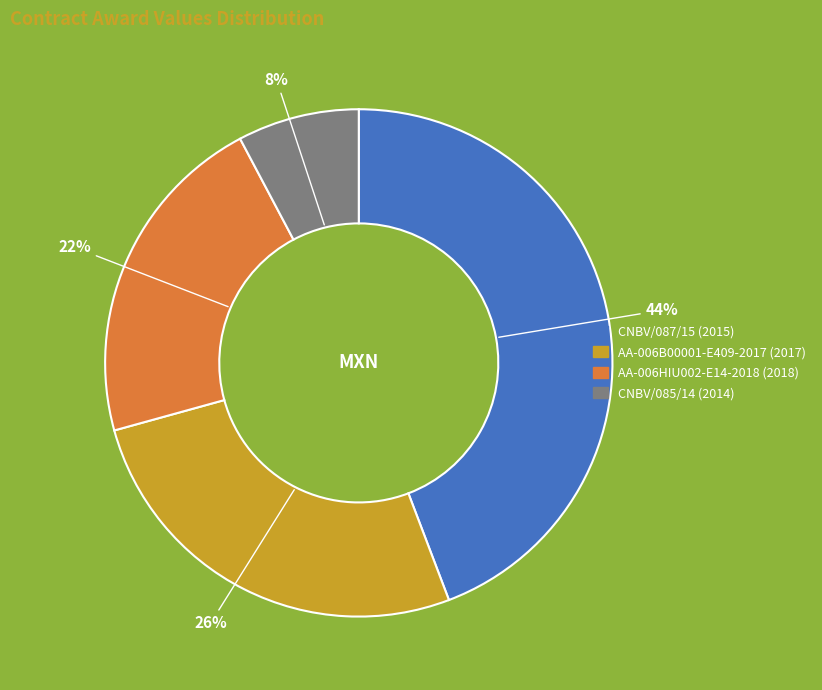

The CNBV/087/15 (2015) slice represents 58% of the pie. True or false?

False